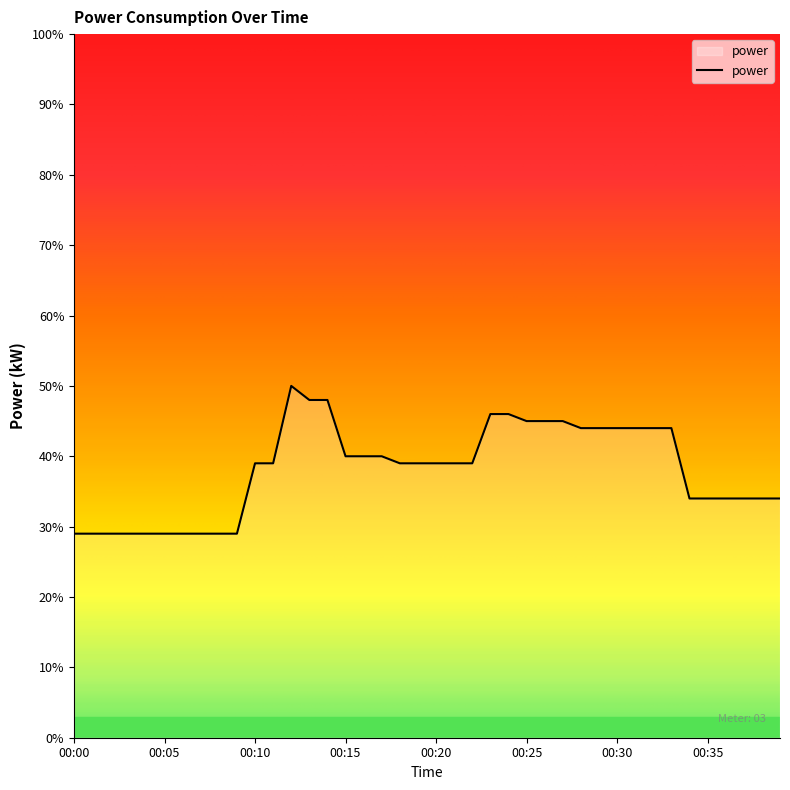

What is the maximum value shown in the chart?

0.5